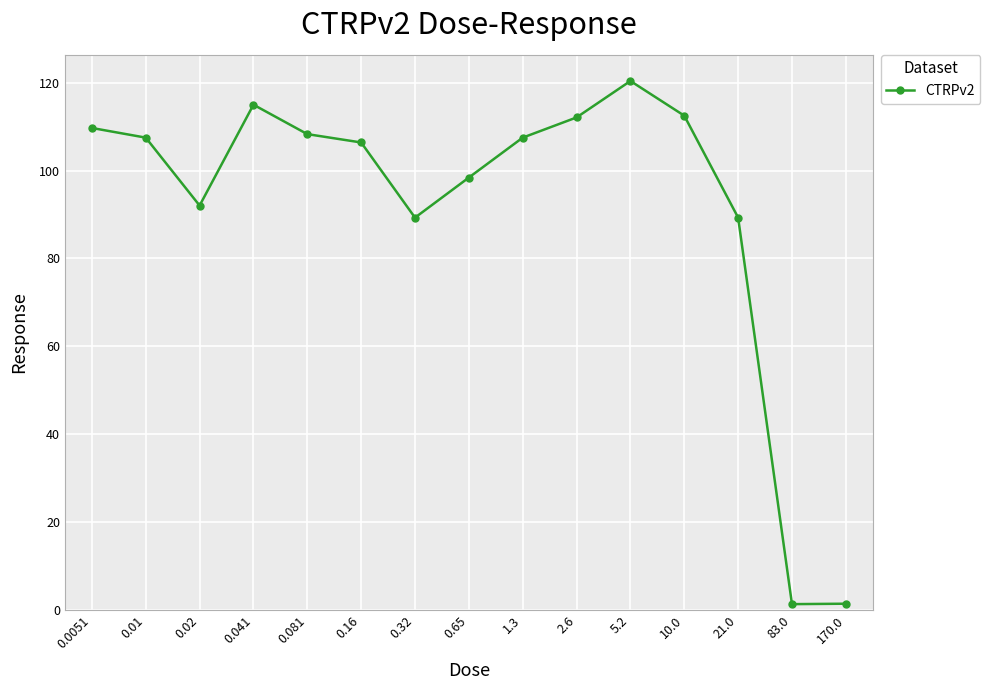

At which label does the data first exceed 107?

0.0051